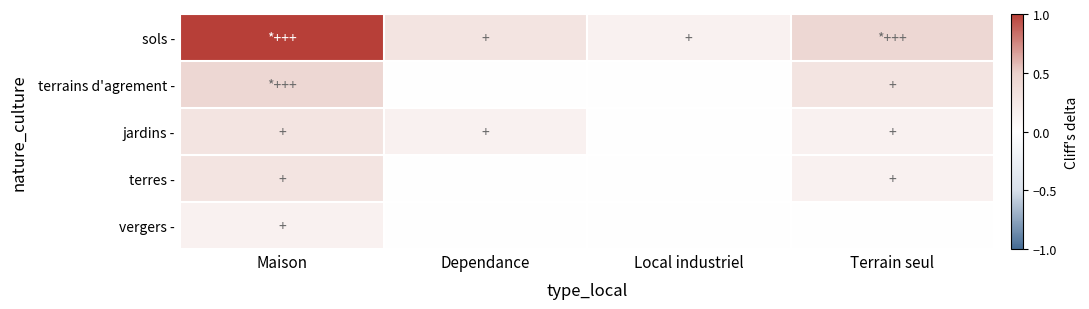

Rank the series by their maximum value, from lowest to highest.

vergers -, jardins -, terres -, terrains d'agrement -, sols -